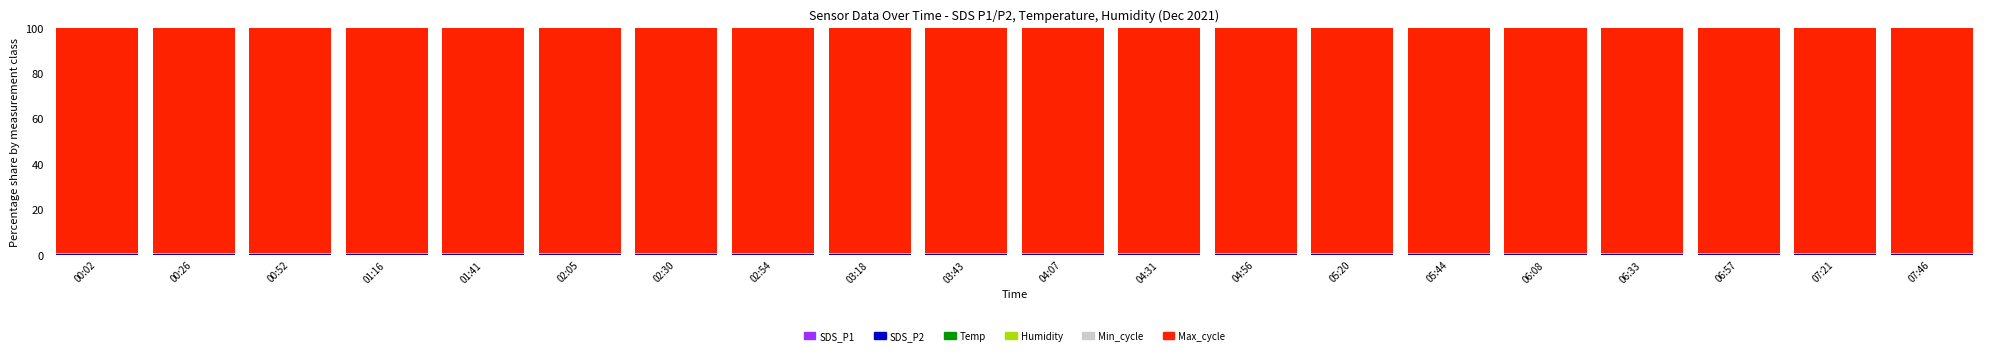

Count the number of data series in this chart.

6